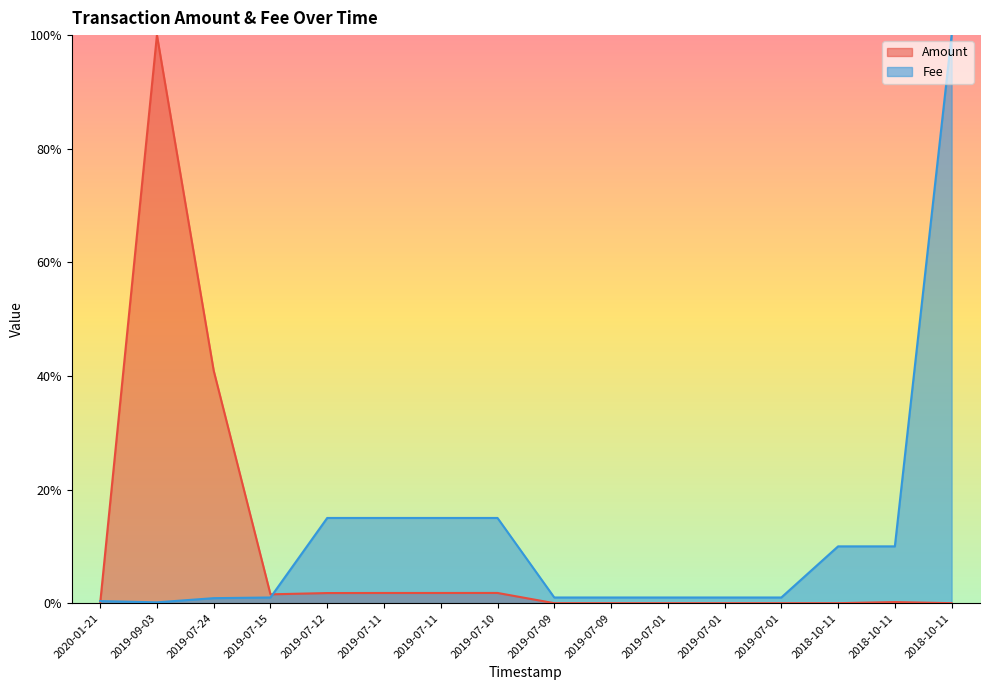

Which label corresponds to the largest value in the chart?

2019-09-03